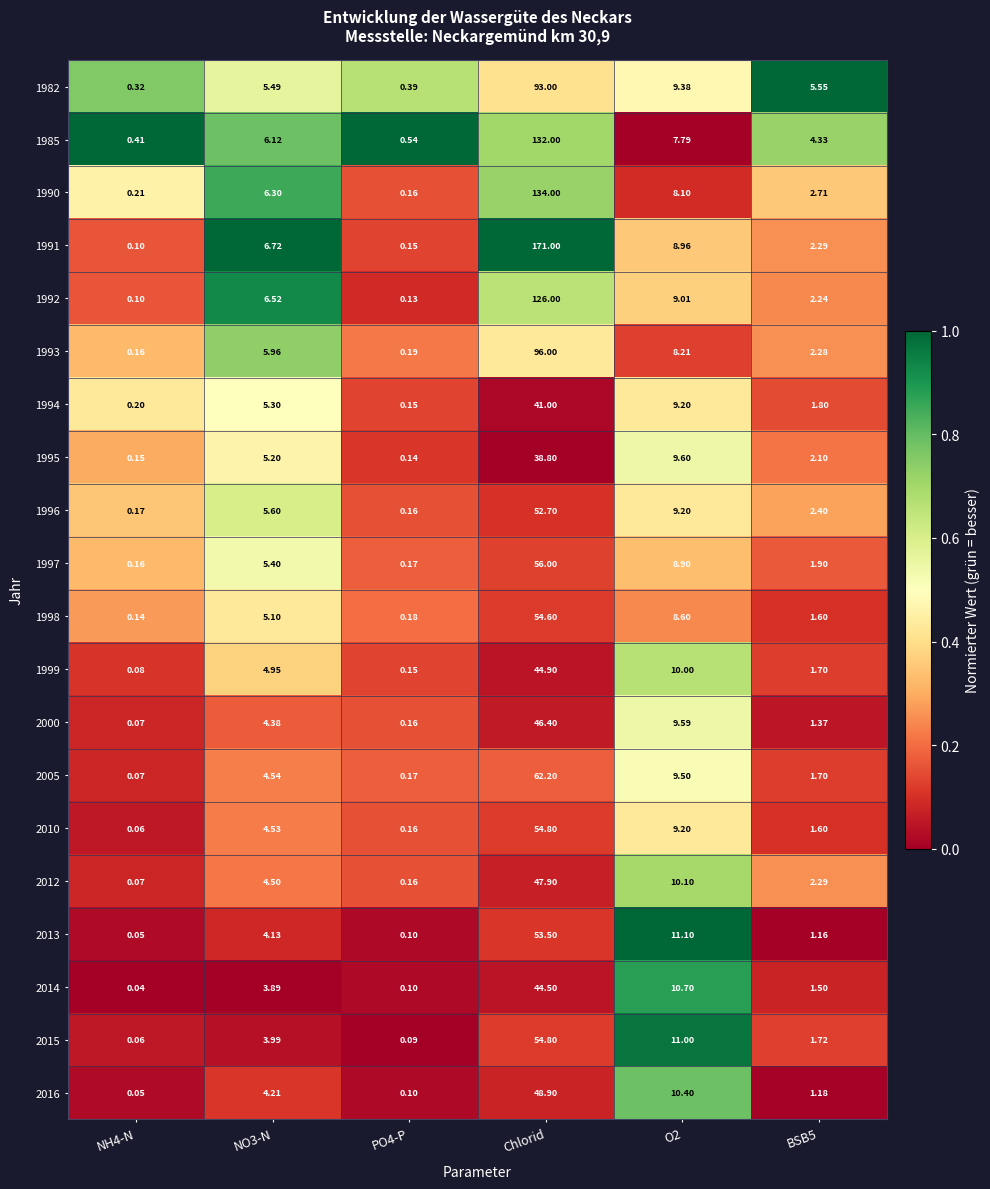

At which label does 2016 reach its peak?

Chlorid